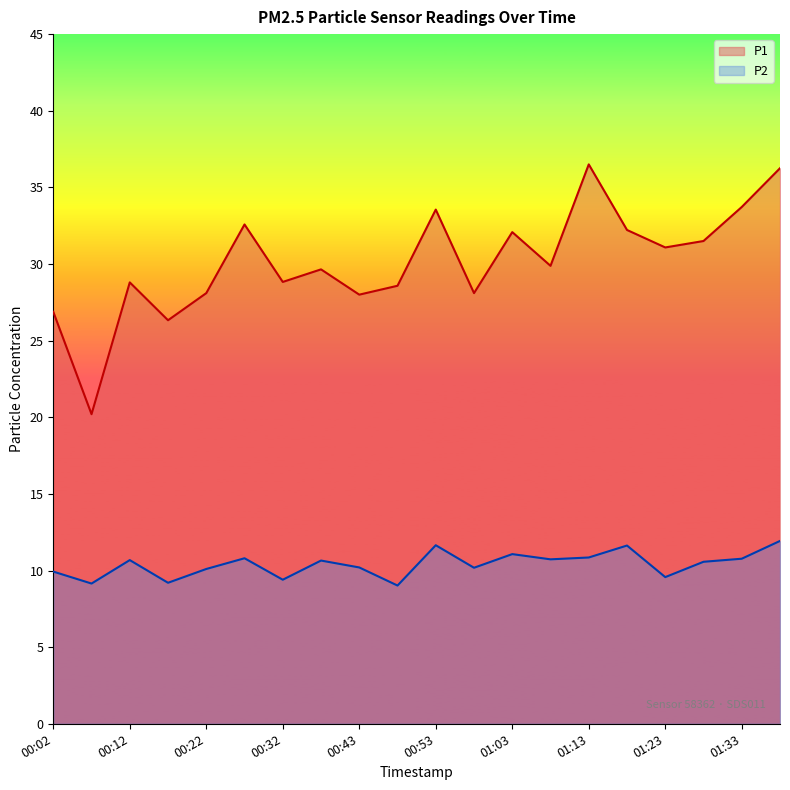

Which category has the highest value in the P2 series?

01:38